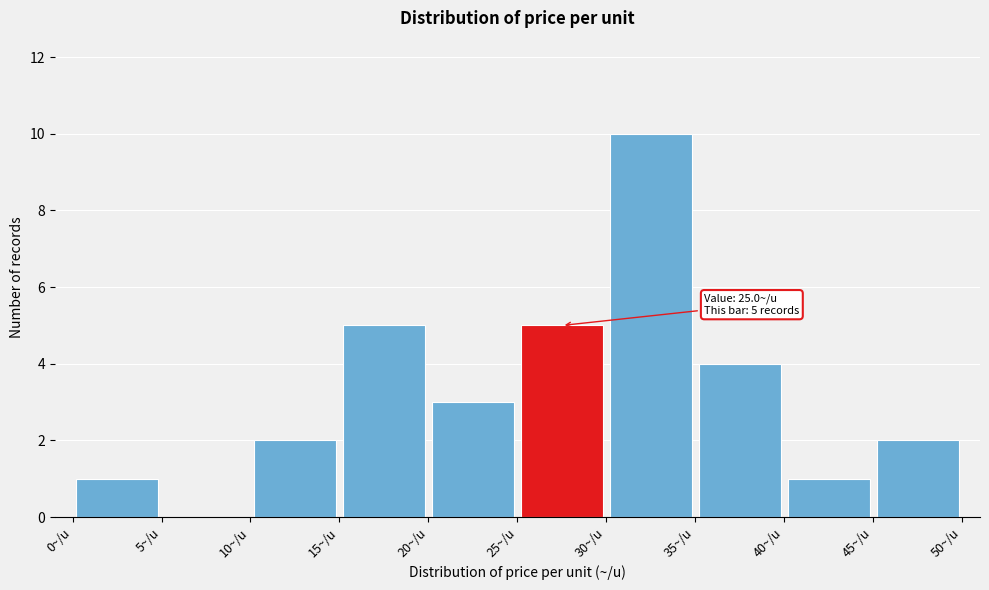

Over which range of the x-axis is the bar tallest?

30 to 35